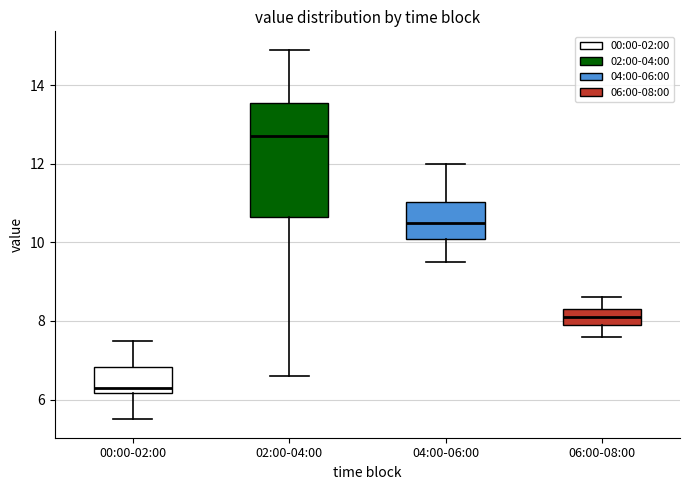

Which box has the highest median line?

02:00-04:00